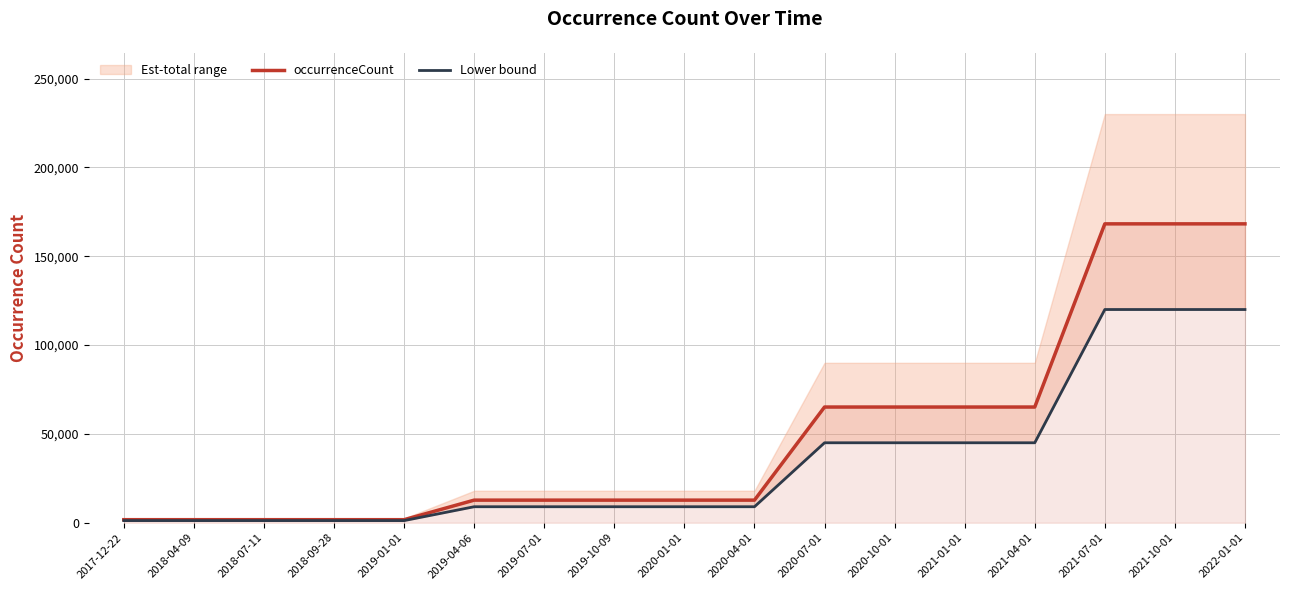

What is the label of the 17th point from the left?

2022-01-01